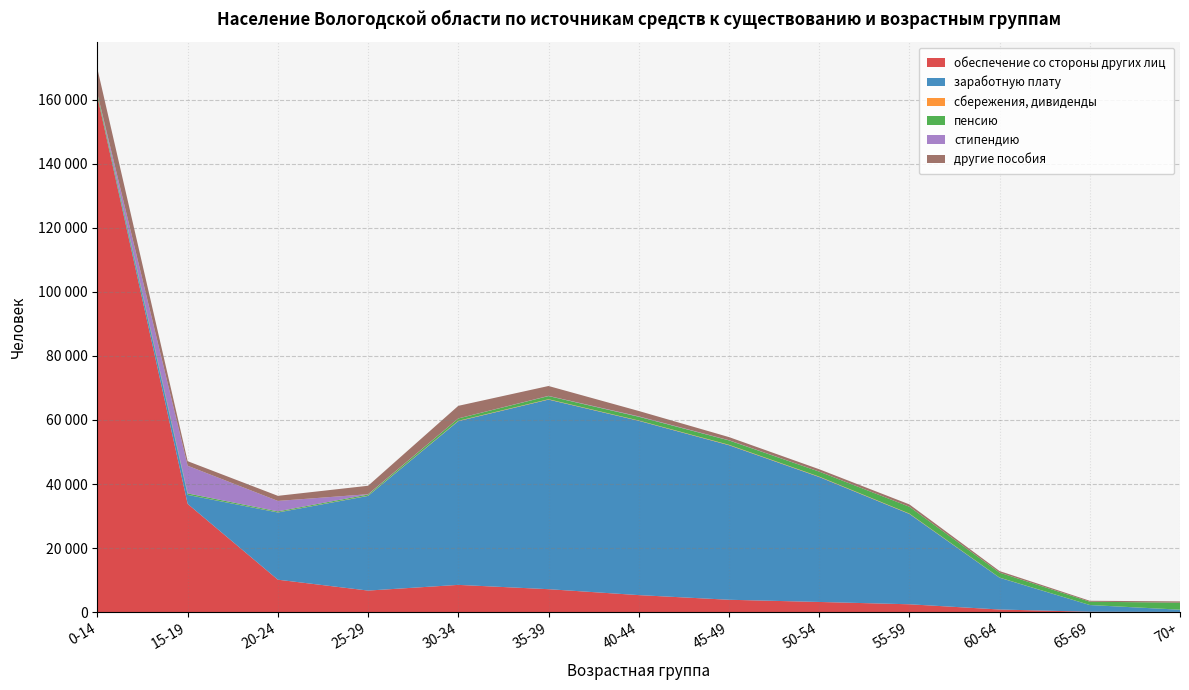

Reading right to left, list all the values displayed in this chart.

обеспечение со стороны других лиц: 76	131	834	2464	3189	3875	5327	7175	8517	6742	10136	33791	160849
заработную плату: 692	2094	9920	28200	39006	48244	54405	59177	51109	29553	20983	2811	3
сбережения, дивиденды: 18	15	45	114	127	130	99	112	106	64	53	24	37
пенсию: 2174	1022	1543	2134	1553	1371	1173	987	734	362	288	439	849
стипендию: 0	0	0	4	15	64	121	67	20	101	3263	8645	0
другие пособия: 409	294	486	725	729	968	1672	3077	3918	2633	1586	1412	7807